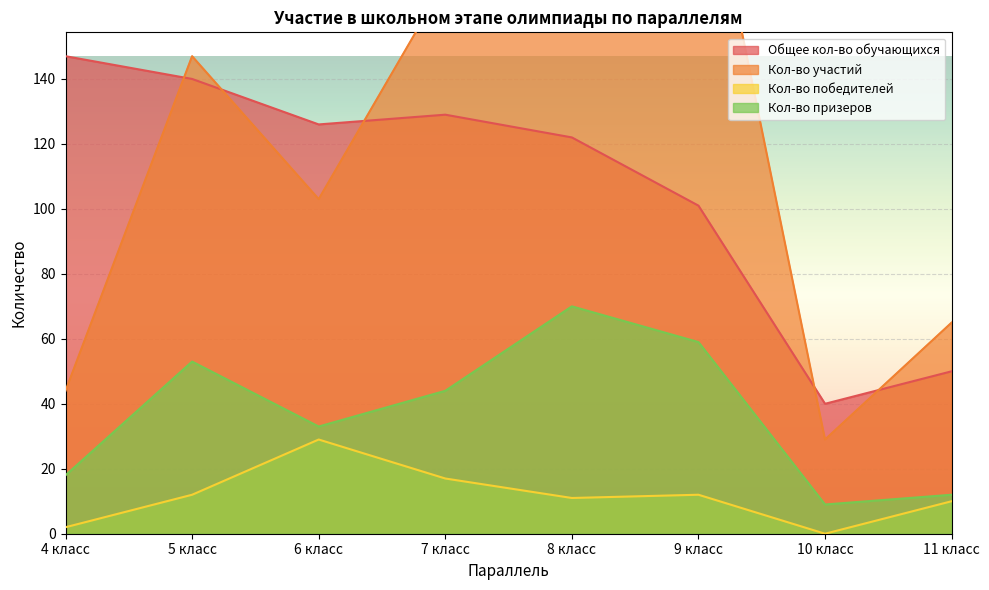

Reading left to right, what are all the values shown in this chart?

Общее кол-во обучающихся: 147	140	126	129	122	101	40	50
Кол-во участий: 44	147	103	170	185	220	29	65
Кол-во победителей: 2	12	29	17	11	12	0	10
Кол-во призеров: 18	53	33	44	70	59	9	12